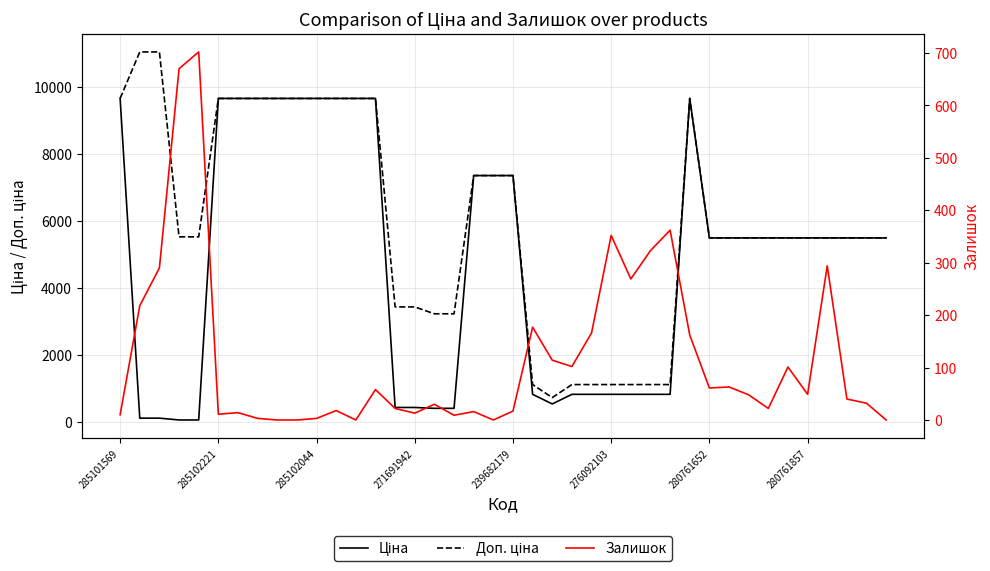

What is the difference between the second highest and minimum values in the Доп. ціна series?

10331.0